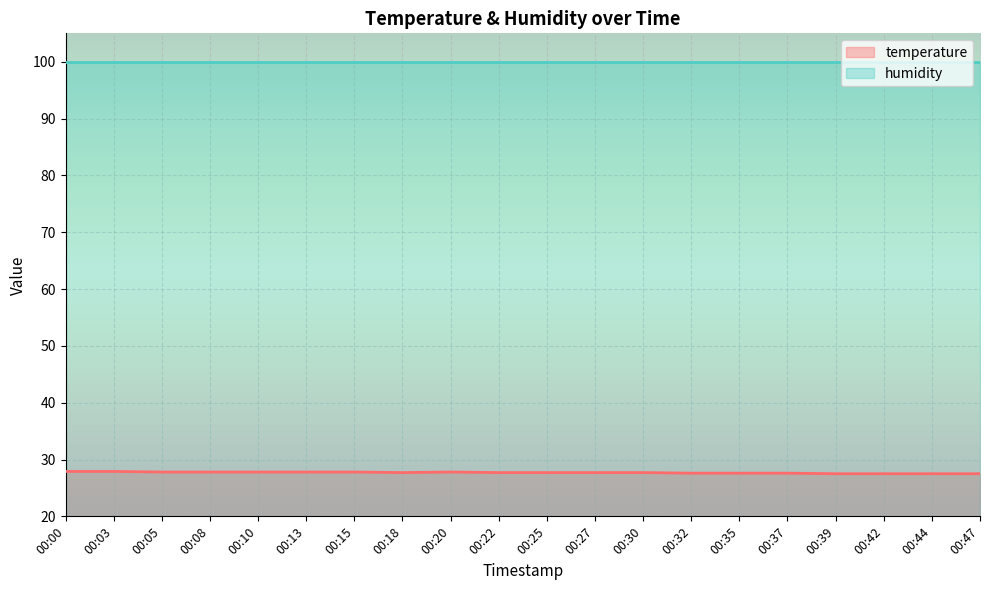

How many points are lower than both their immediate neighbors (excluding endpoints)?

1